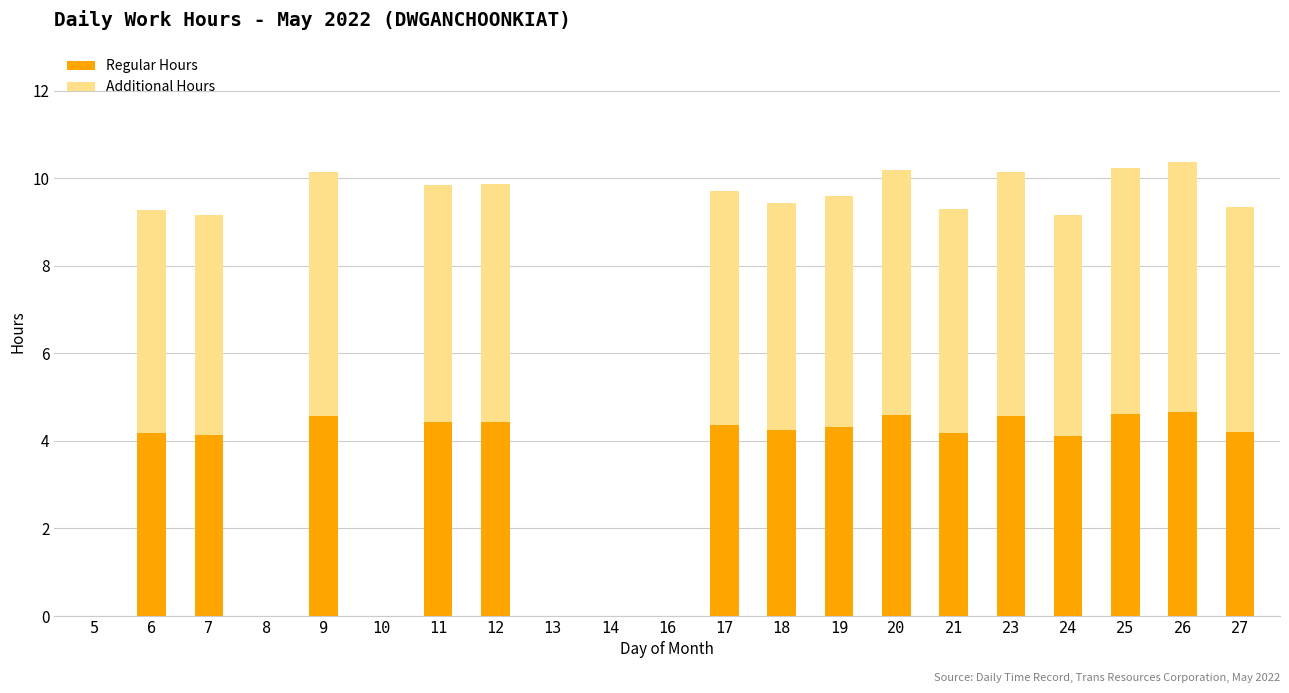

True or false: Regular Hours has a value of 0.0 at 5.

True